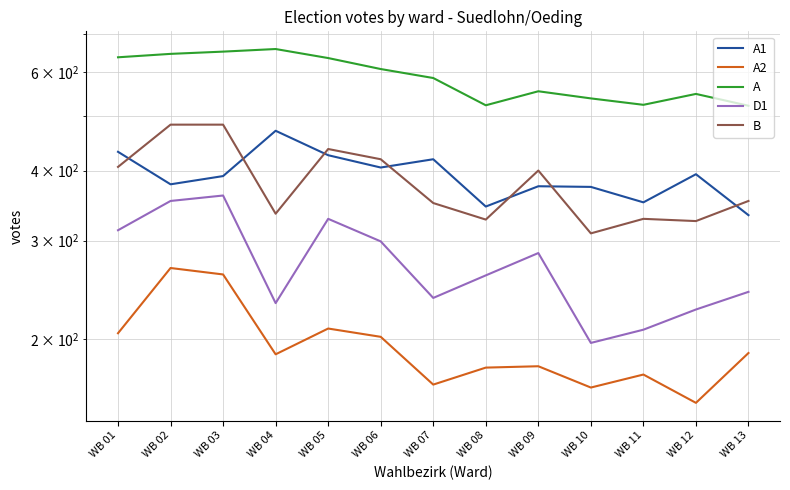

Is this an area chart (filled region under the line)?

No